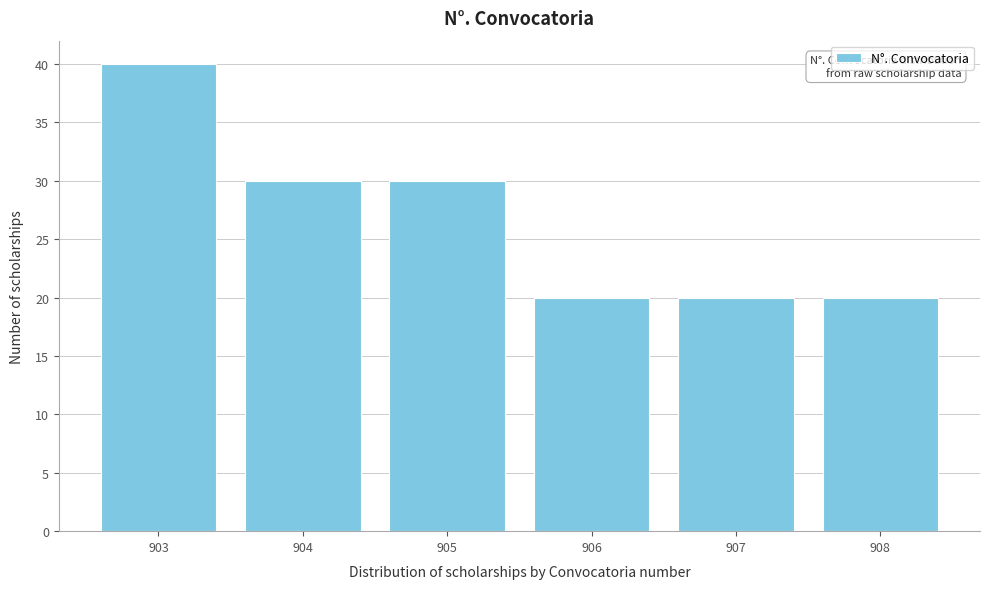

Reading left to right, what are all the values shown in this chart?

903=40	904=30	905=30	906=20	907=20	908=20